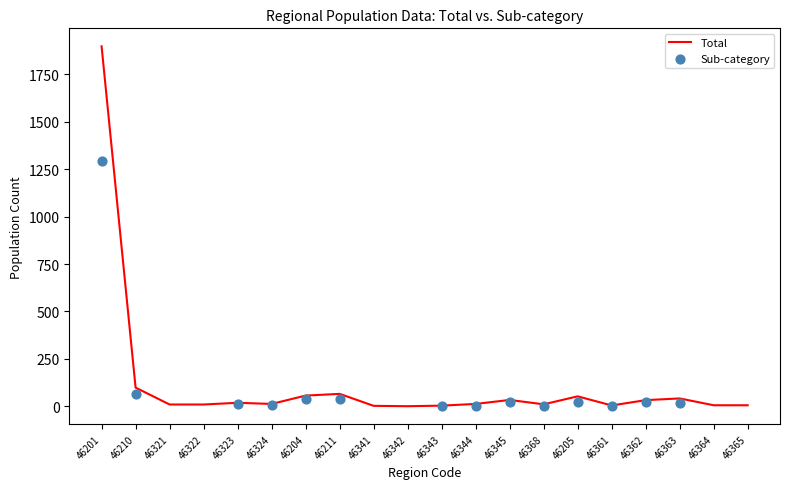

What is the ratio of the value at 46341 to the value at 46342?

3.0